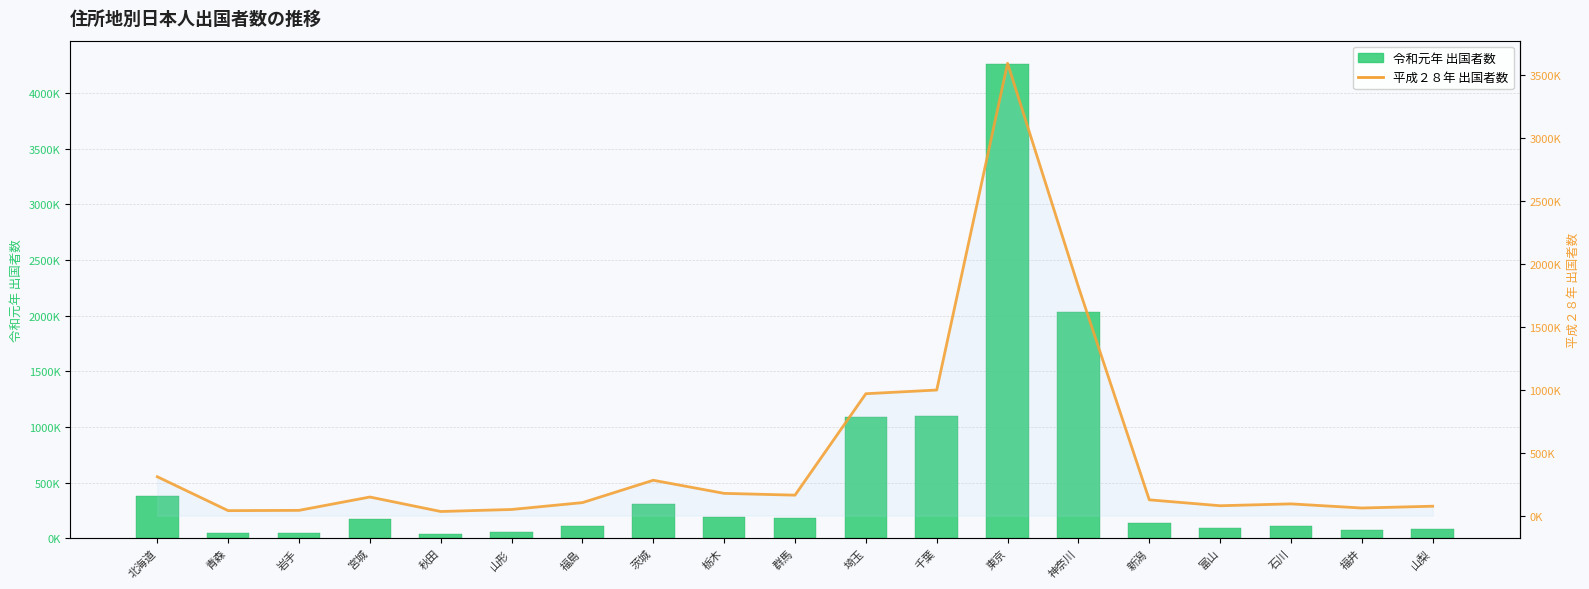

Is it true that 平成２８年 equals 111862 at 富山?

False